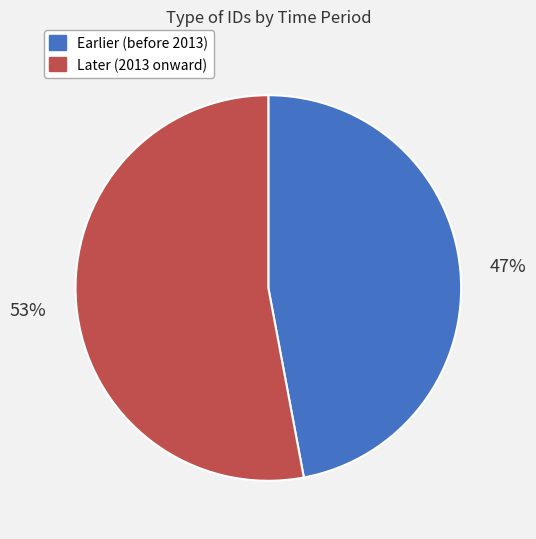

To the nearest percent, what is the average slice percentage?

50%